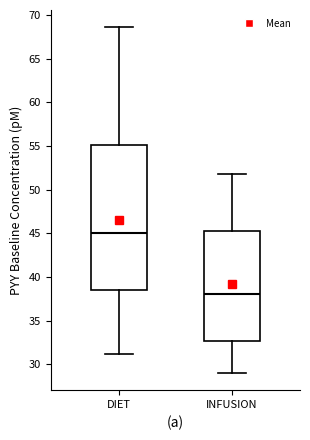

Which box has the highest median line?

DIET